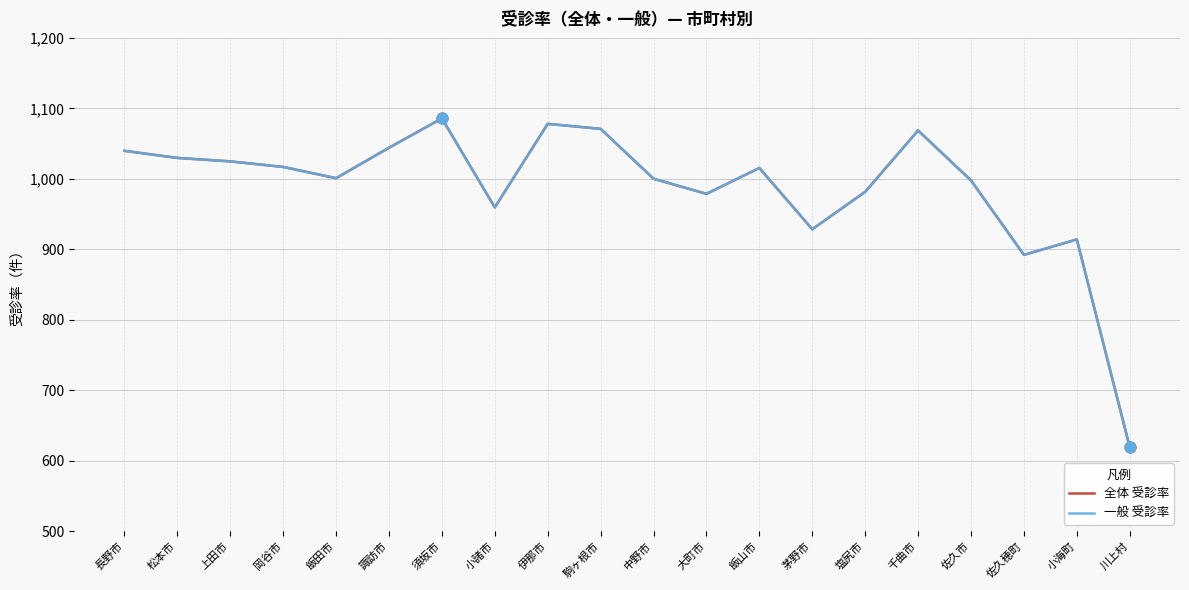

Is it true that 一般 受診率 equals 1078.0 at 伊那市?

True